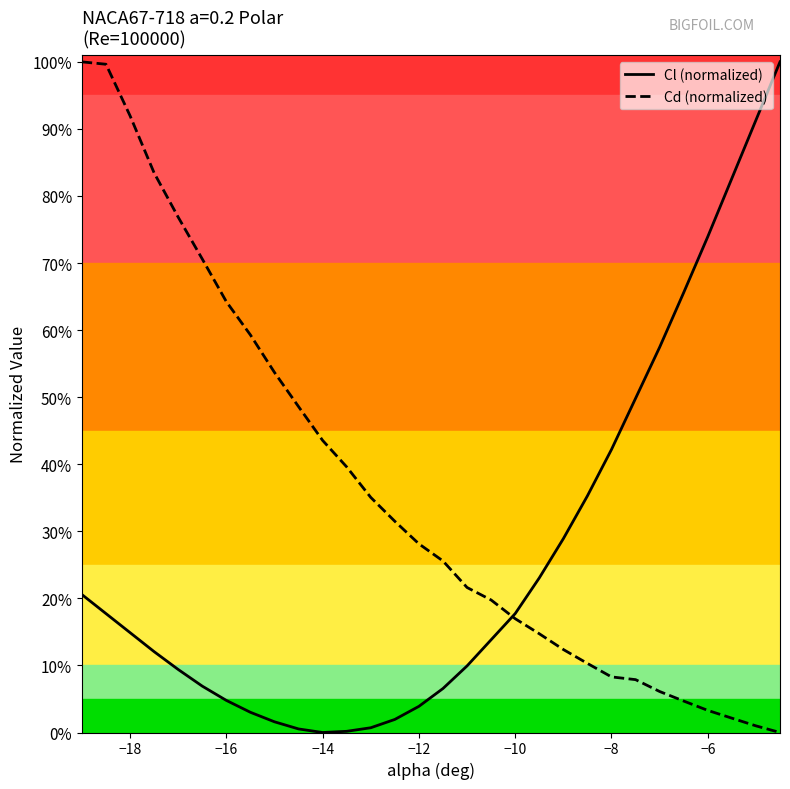

True or false: Cd (normalized) and Cl (normalized) intersect in this chart.

True